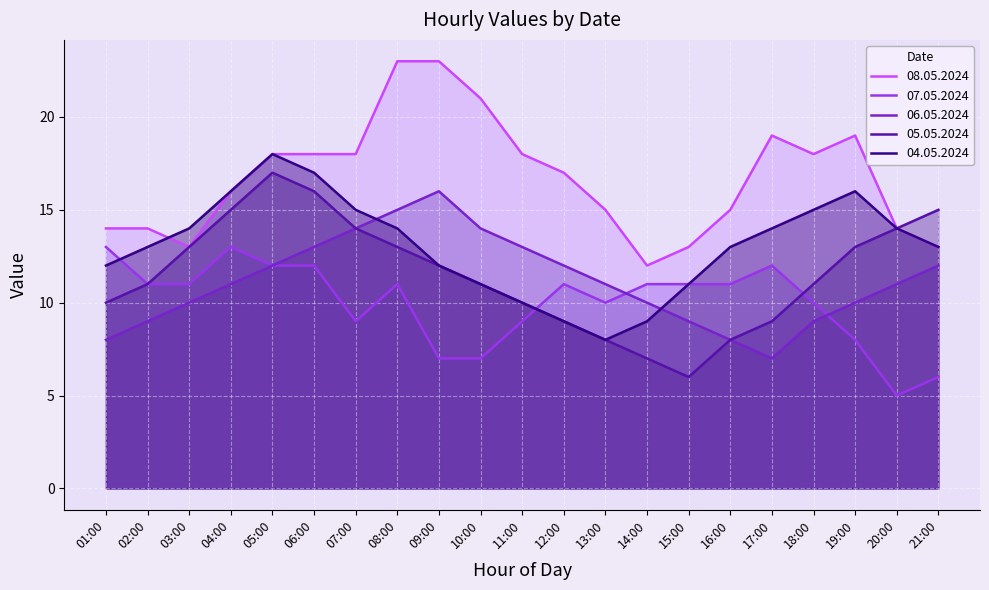

The value of 08.05.2024 at 20:00 is 7. True or false?

False